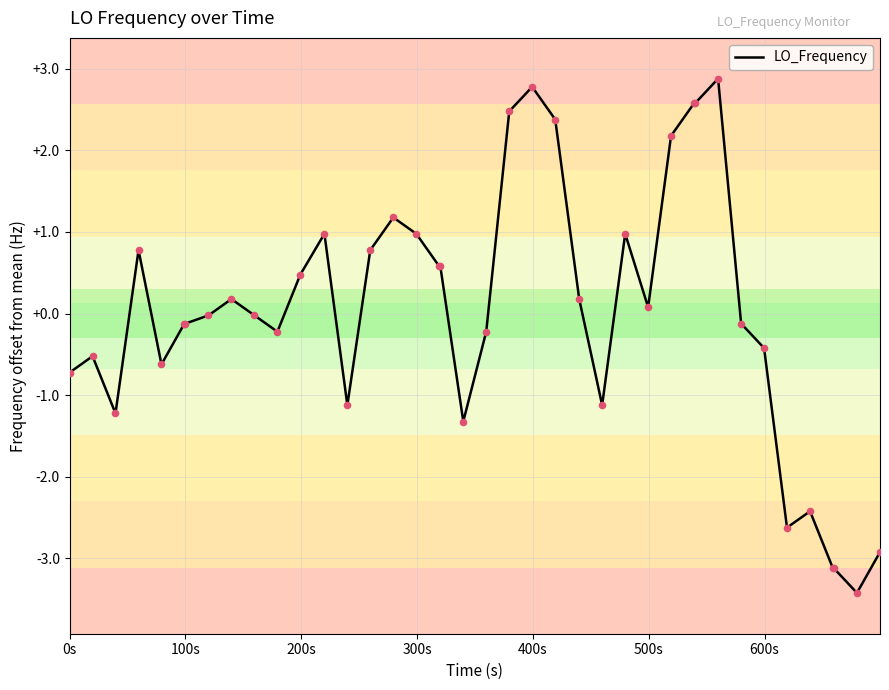

What is the smallest value displayed?

-3.4